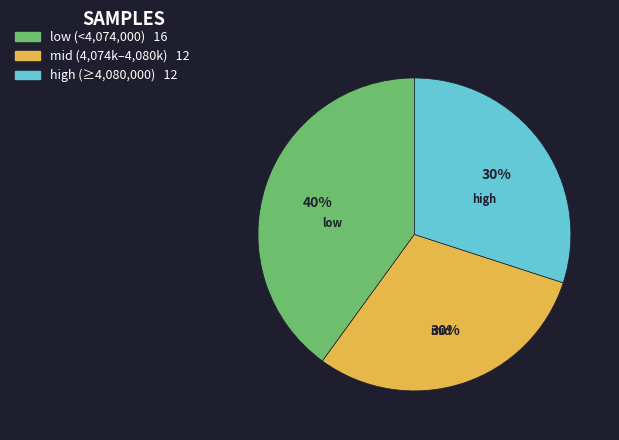

Is there any slice that represents more than half of the pie?

No